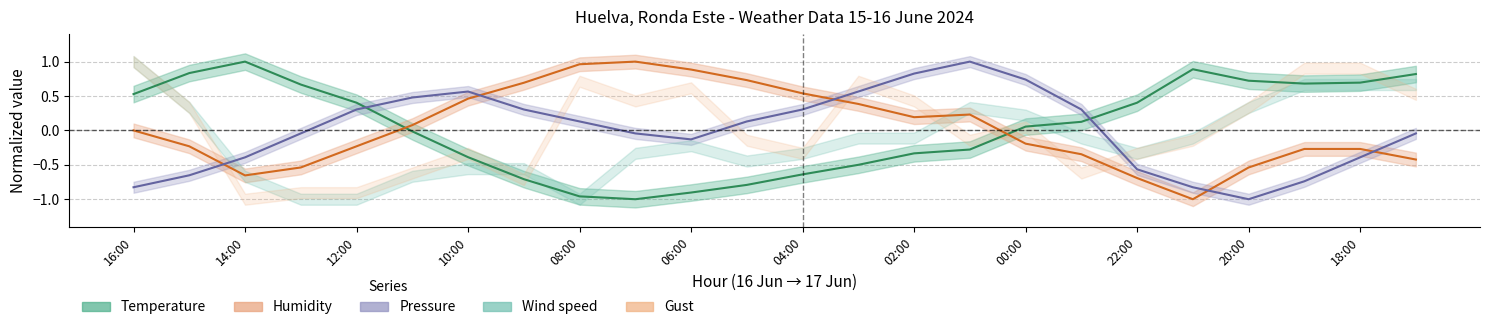

After their last crossing, which series has the higher values: Pressure or Humidity?

Pressure